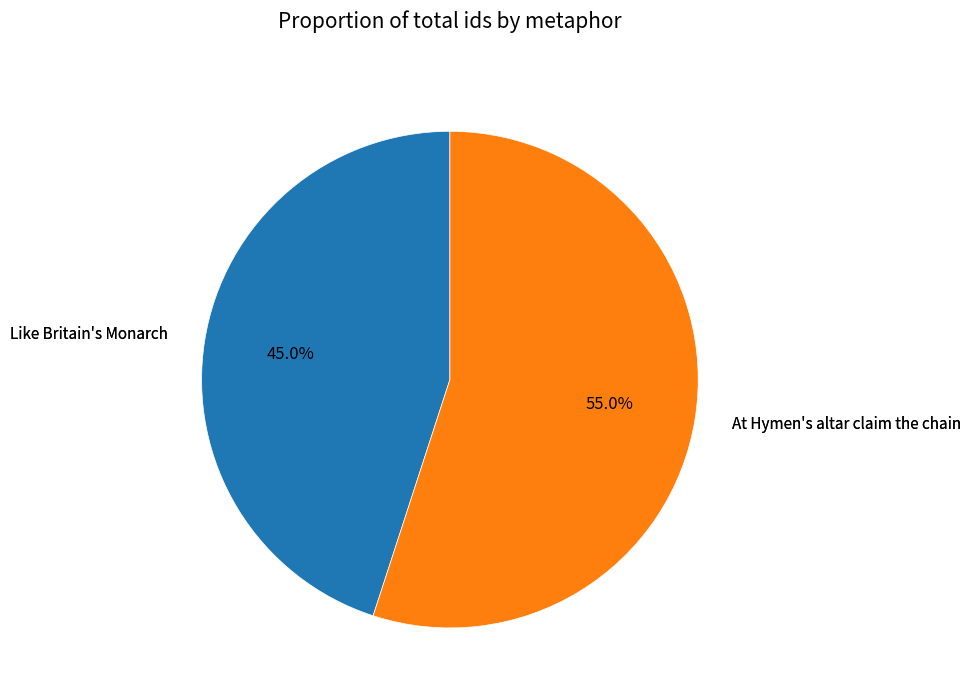

To the nearest percent, what portion does Like Britain's Monarch represent?

45%